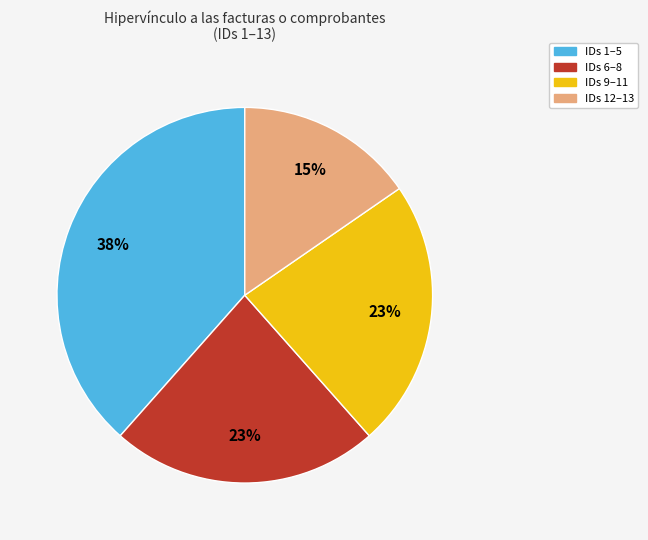

Is there a majority slice in this chart?

No